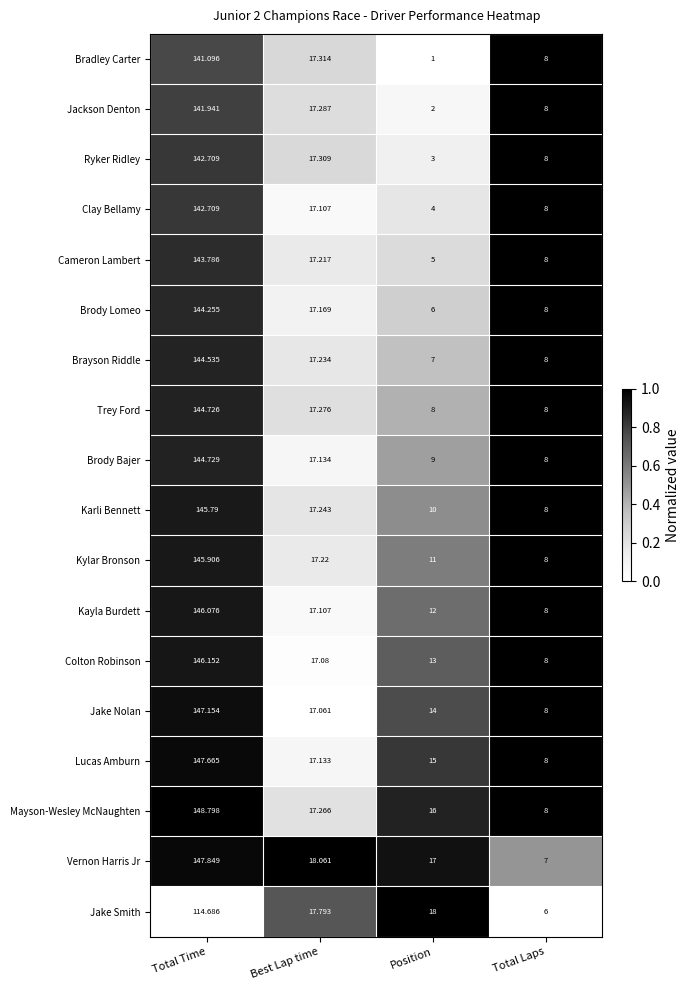

List the labels in order of Karli Bennett value, smallest first.

Total Laps, Position, Best Lap time, Total Time